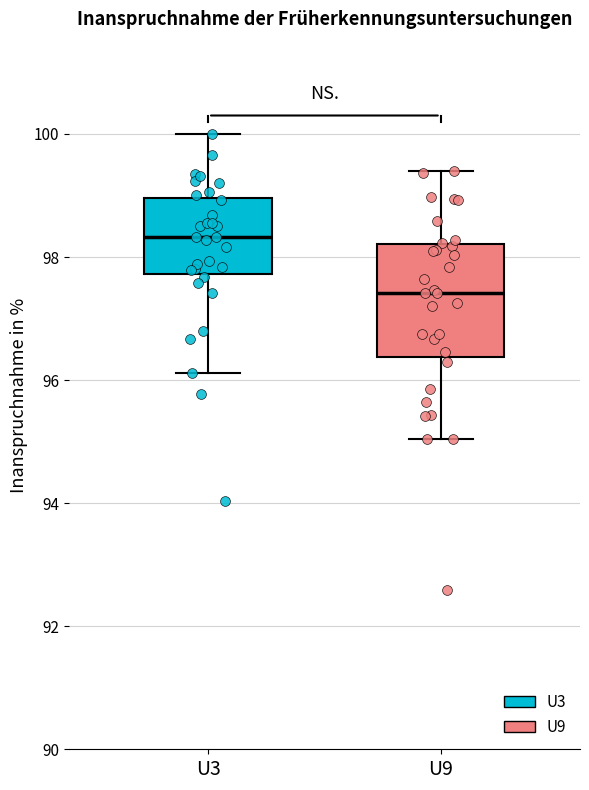

Reading left to right, transcribe this box plot: for each box, give where its median line is, the range the box spans, and where its two whiskers end, as read against the y-axis. The values are not printed on the chart, so give them approximately, as read against the axis.

U3: median 98.4, box 97.8 to 99.0, whiskers 96.2 to 100.0
U9: median 97.4, box 96.4 to 98.2, whiskers 95.0 to 99.4